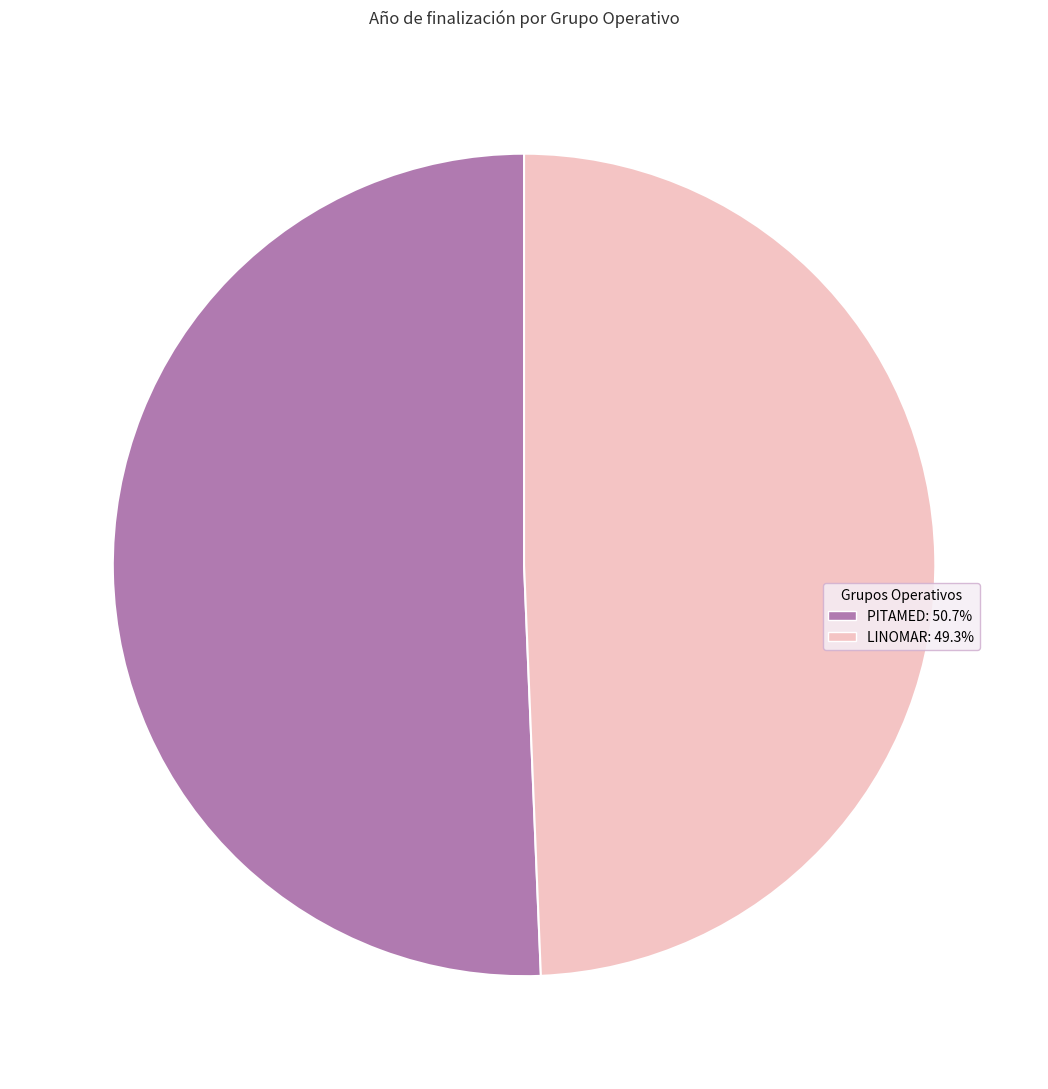

Approximately how many times larger is the value at PITAMED compared to LINOMAR?

1.0